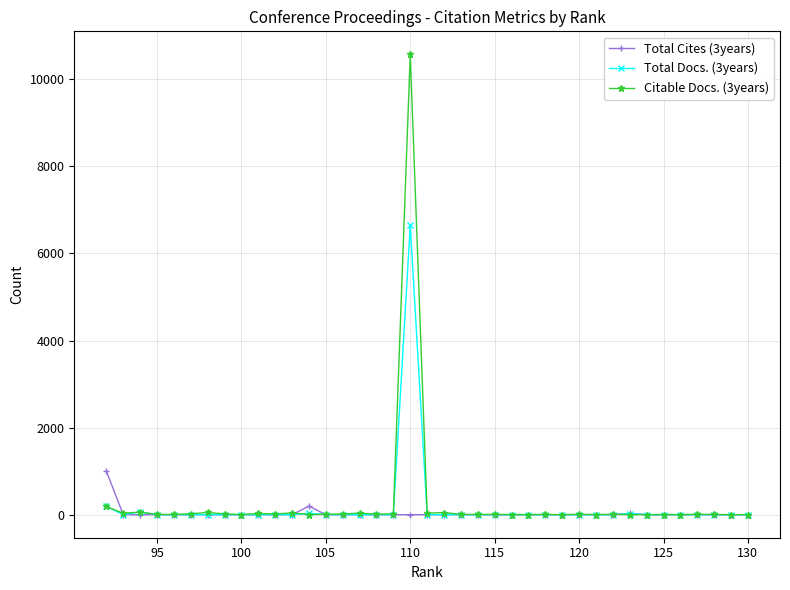

How many data points in Total Docs. (3years) are above 0?

5